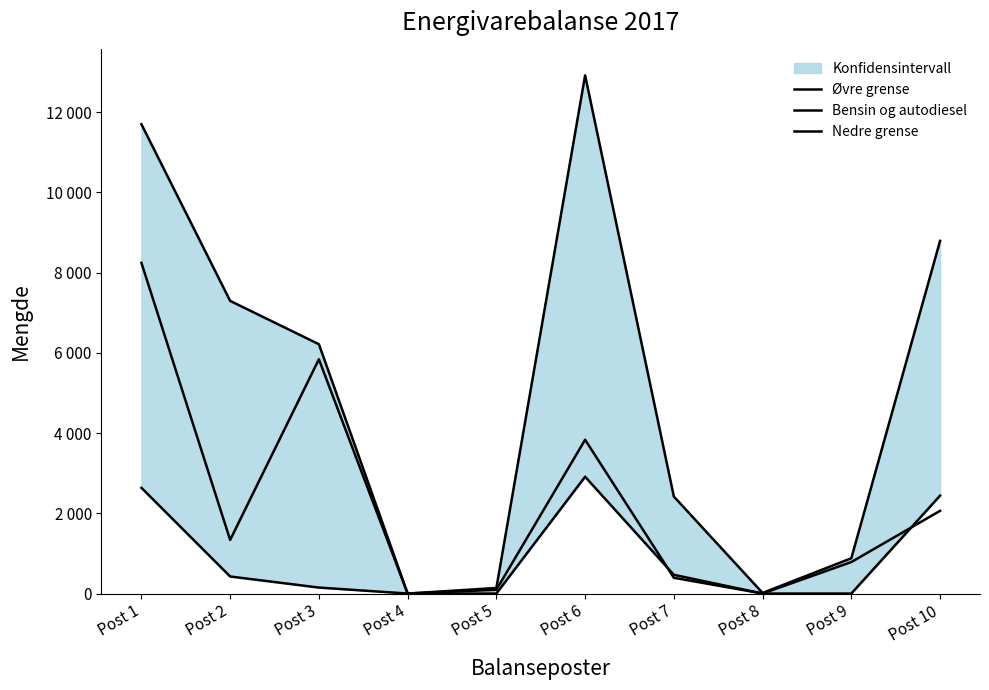

What is the difference between the Øvre grense values at Post 8 and Post 2?

7281